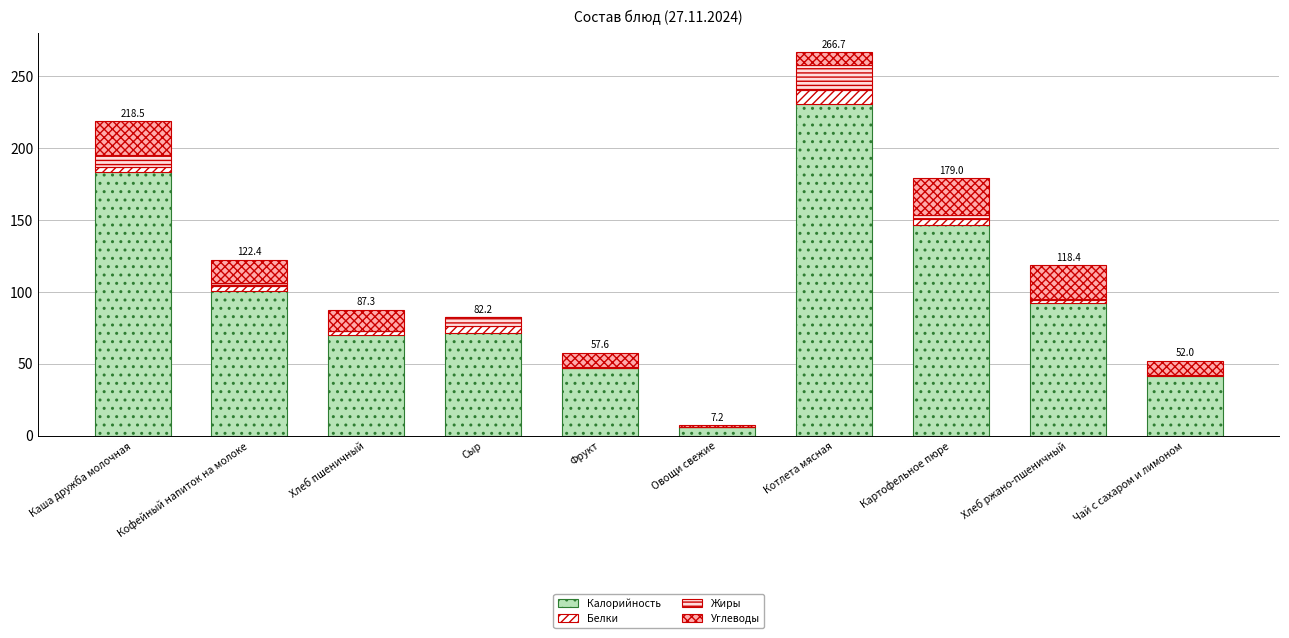

Are the bars horizontal?

No